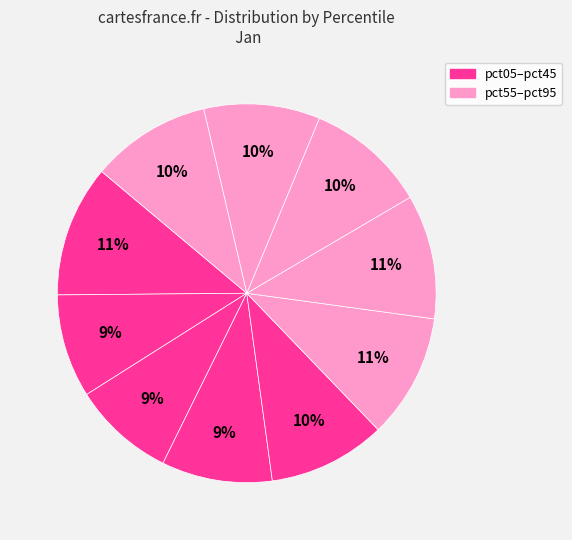

How many segments does this pie chart have?

10